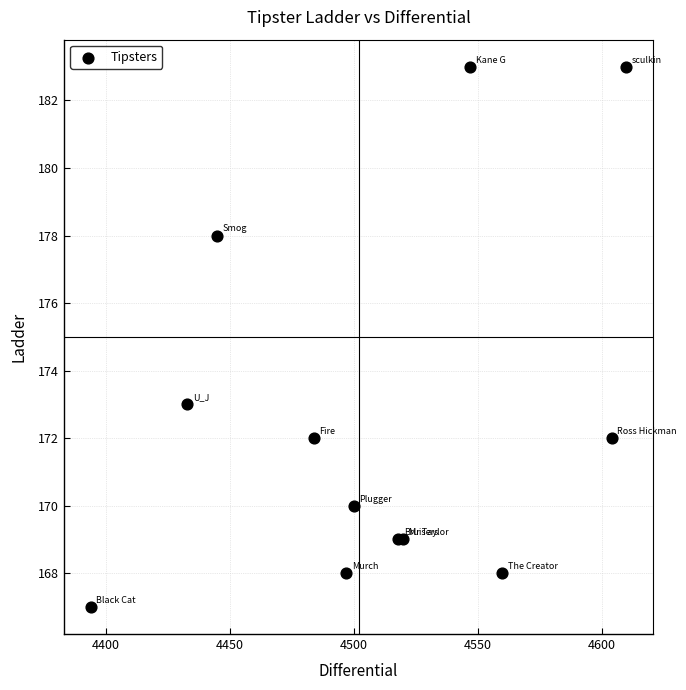

What Y value in the scatter plot is closest to 175?

173